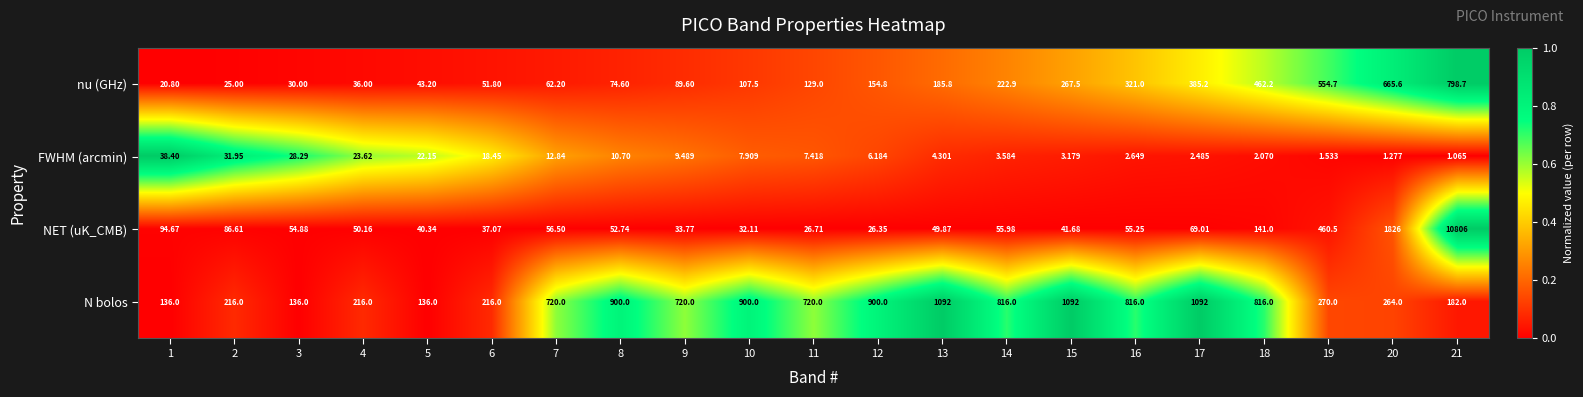

Which series has the largest range (max minus min)?

NET (uK_CMB)